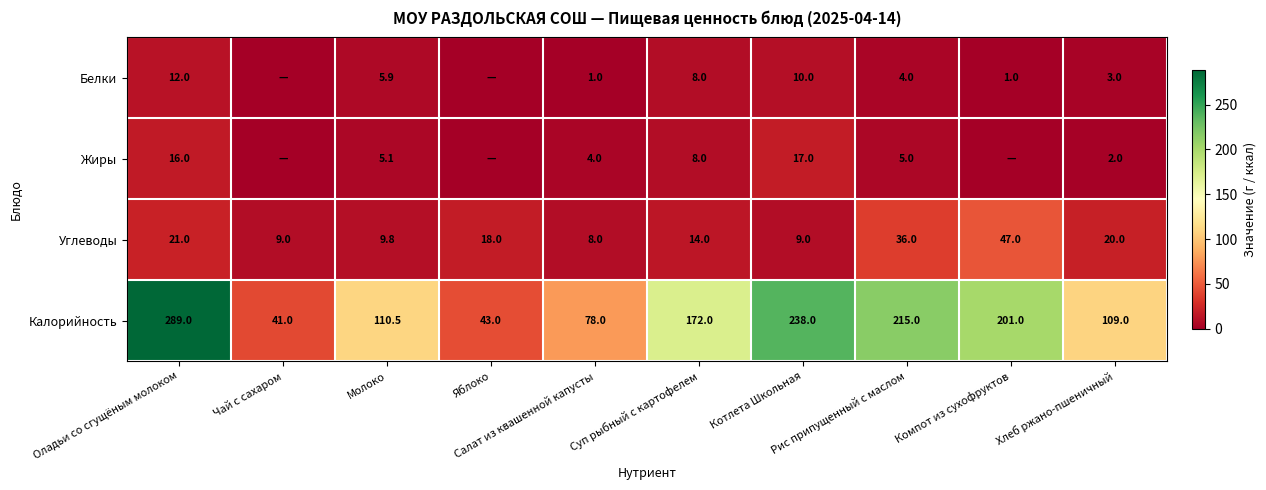

What is the difference between the maximum and minimum values in the Углеводы series?

39.0